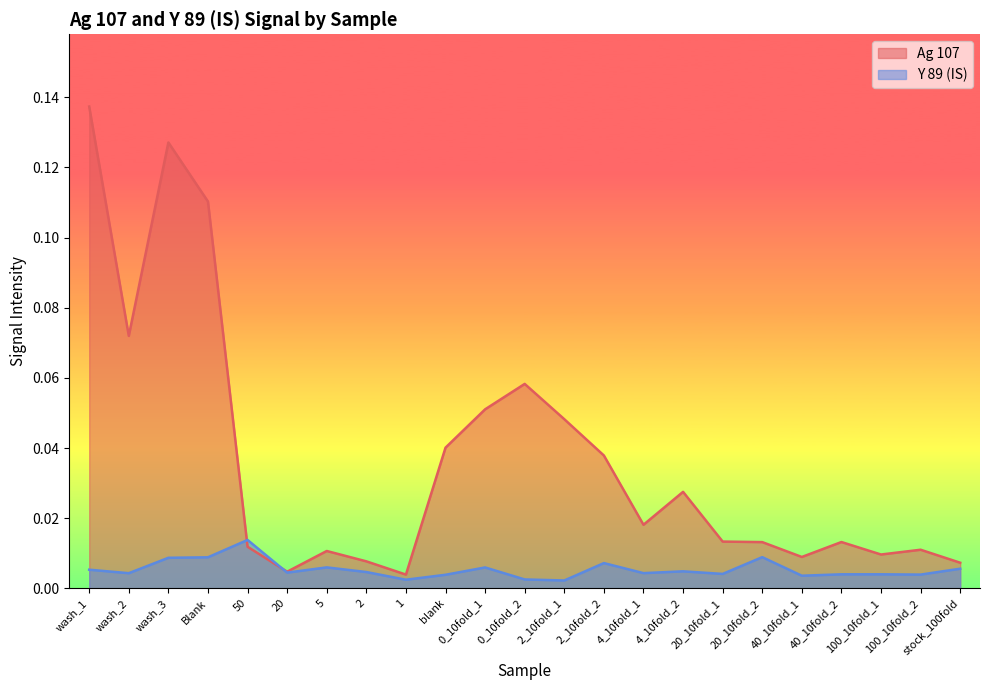

Which series has the widest spread of values?

Ag 107